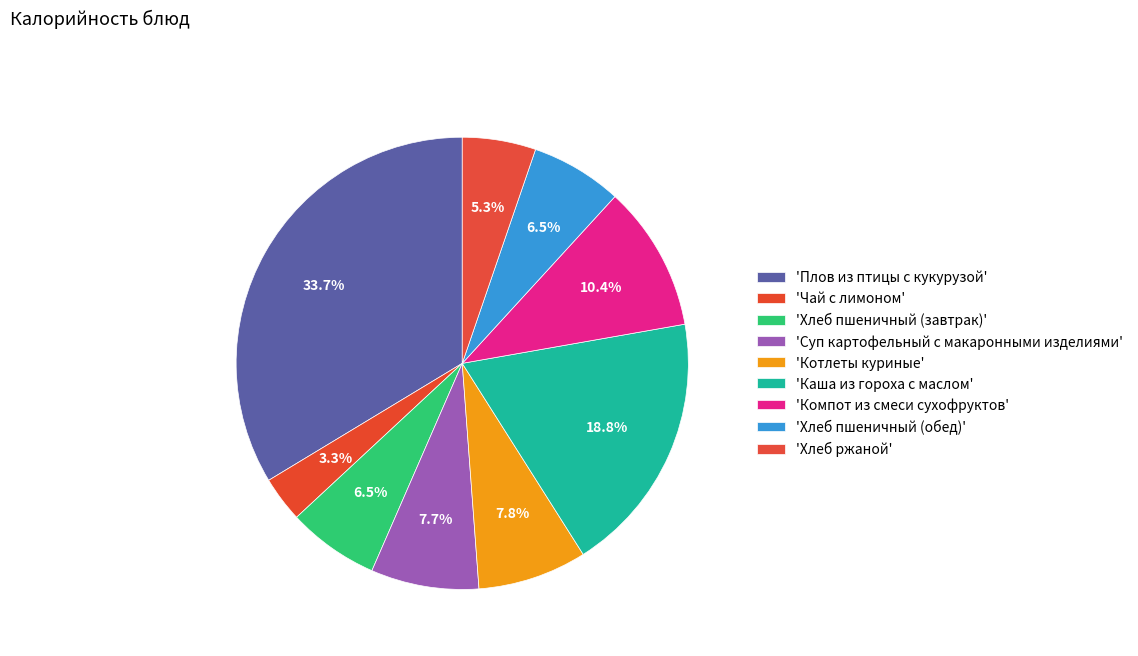

Count the number of slices in the pie.

9